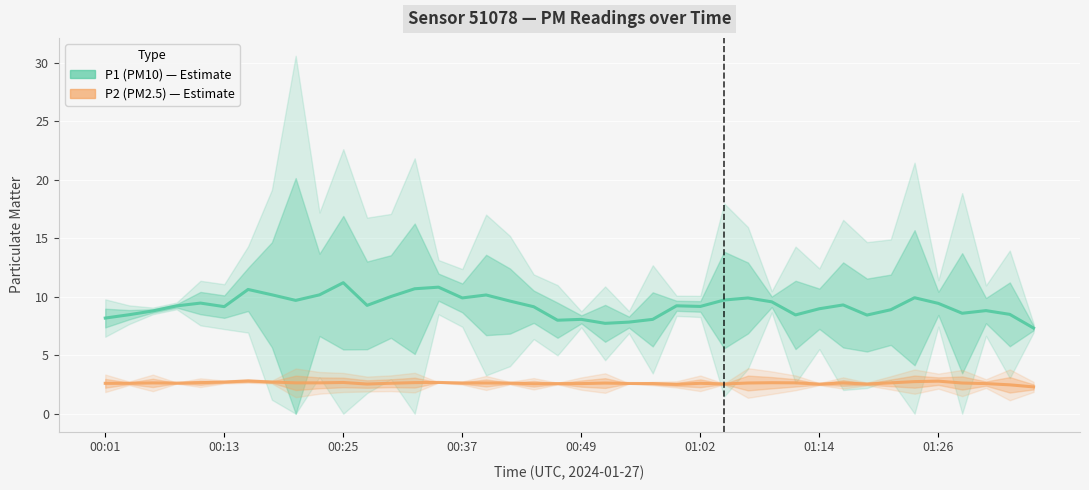

How many data points does each series have?

40